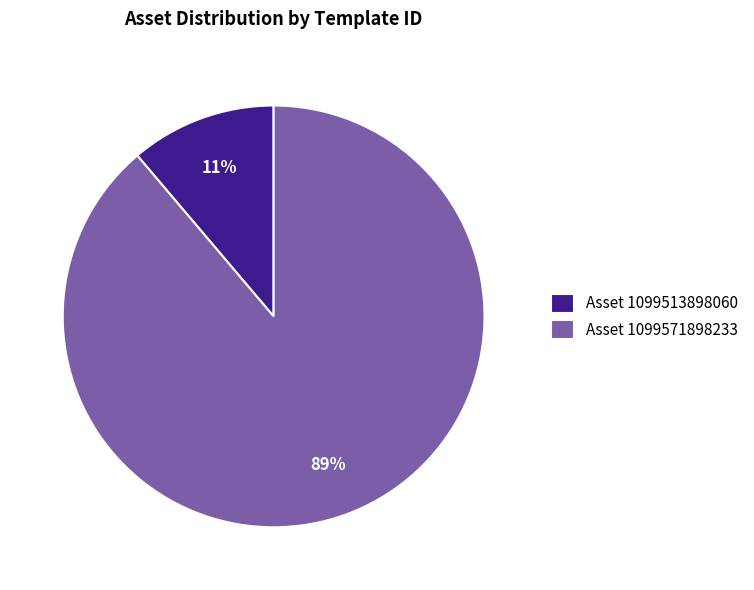

Which has a higher value, Asset 1099513898060 or Asset 1099571898233?

Asset 1099571898233